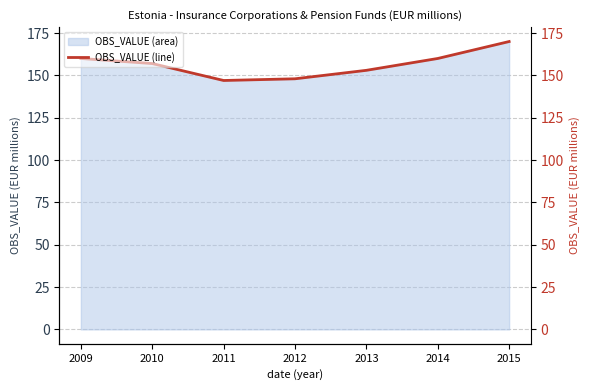

Which label corresponds to the largest value in the chart?

2015